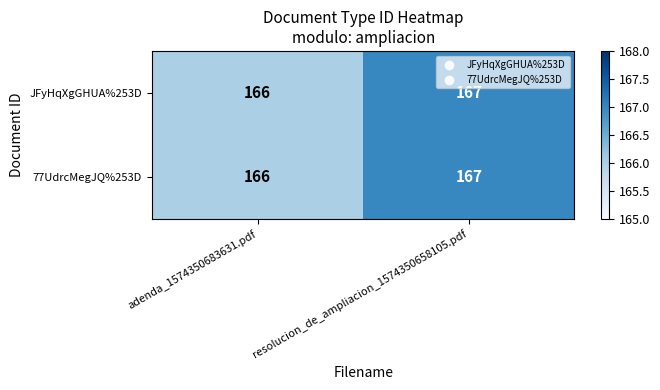

What is the greatest value displayed?

167